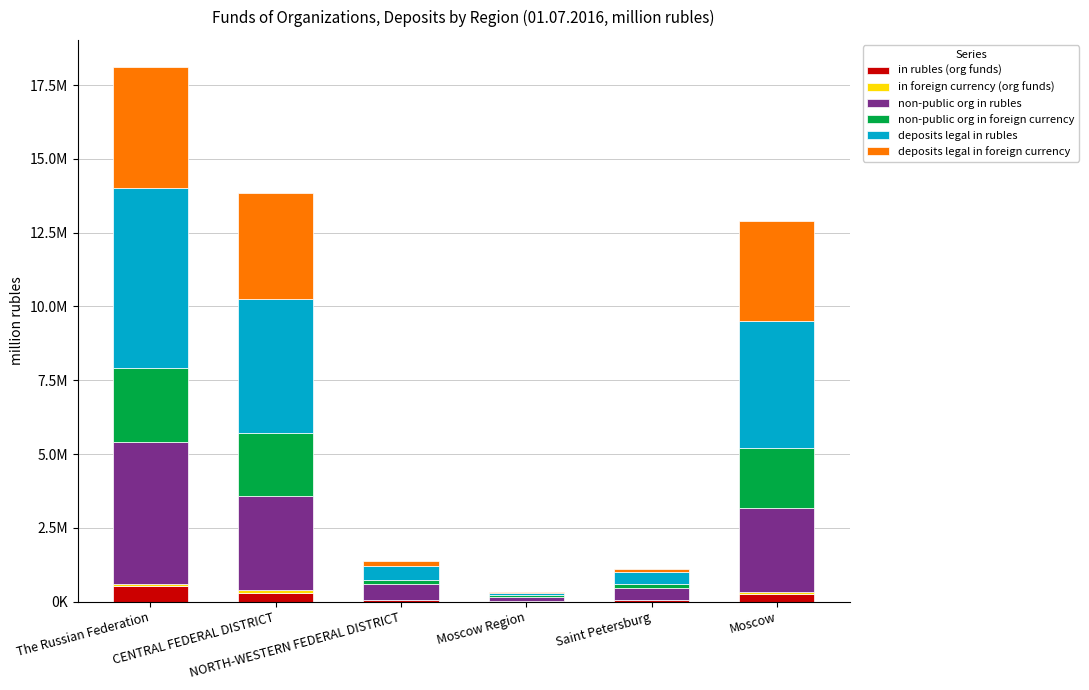

Are the bars horizontal?

No